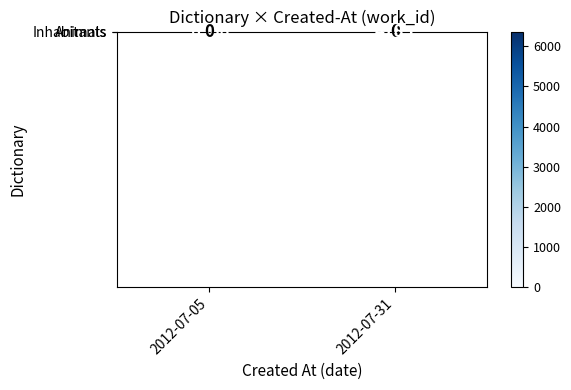

At 2012-07-31, list the series in order from largest to smallest.

Inhabitants, Animals